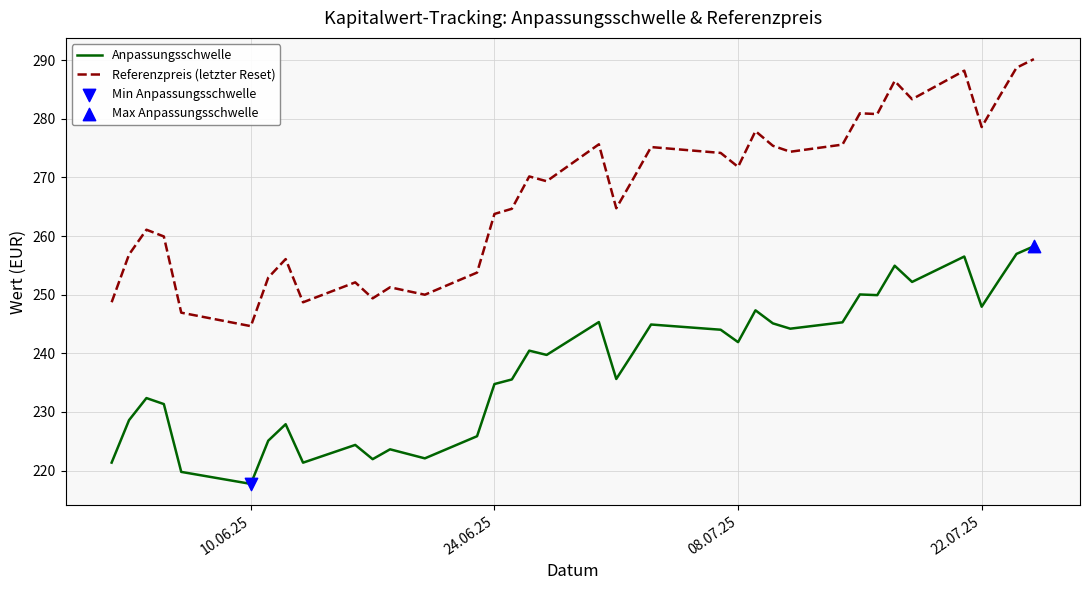

Which series has the largest total across all categories?

Referenzpreis (letzter Reset)